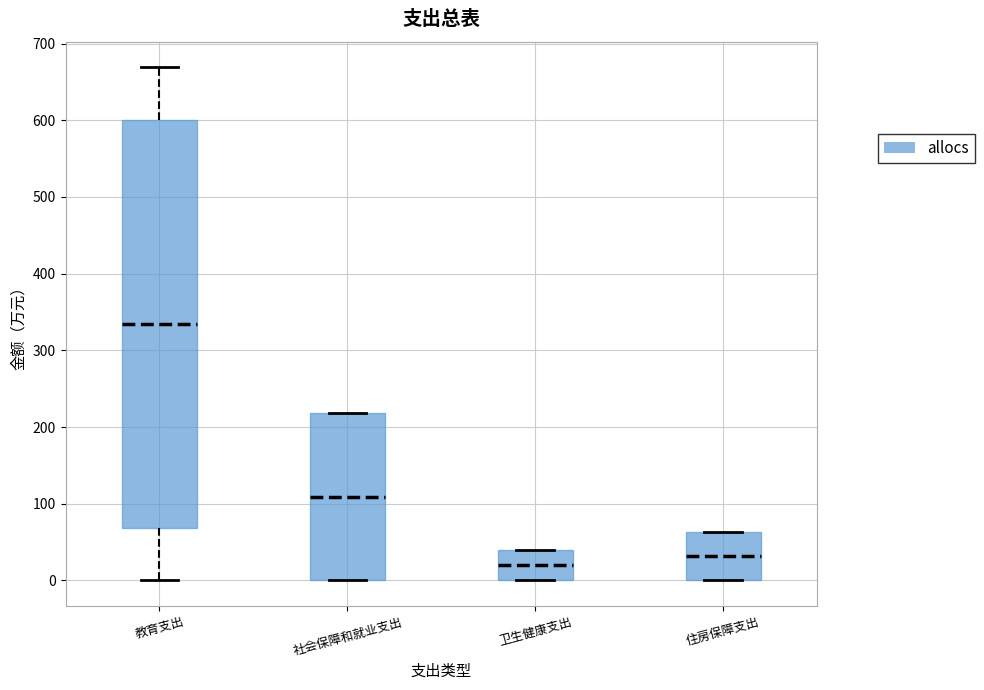

Comparing the boxes themselves (not the whiskers), which one is the tallest?

教育支出